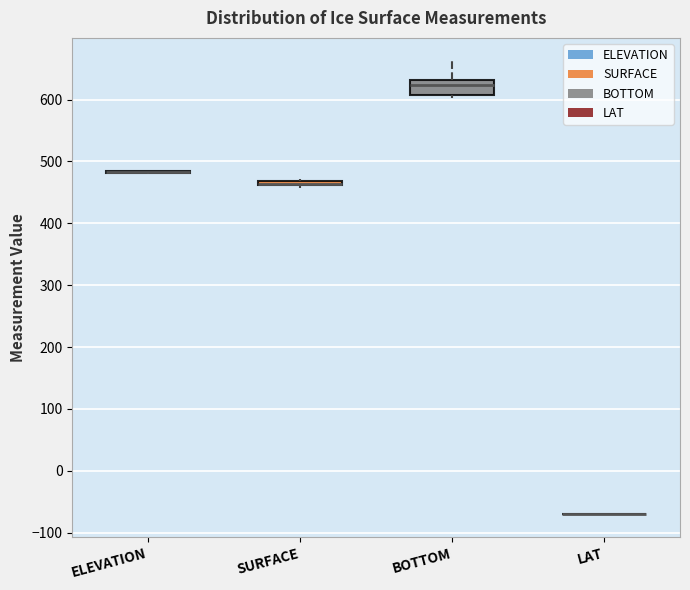

Comparing the boxes themselves (not the whiskers), which one is the tallest?

BOTTOM